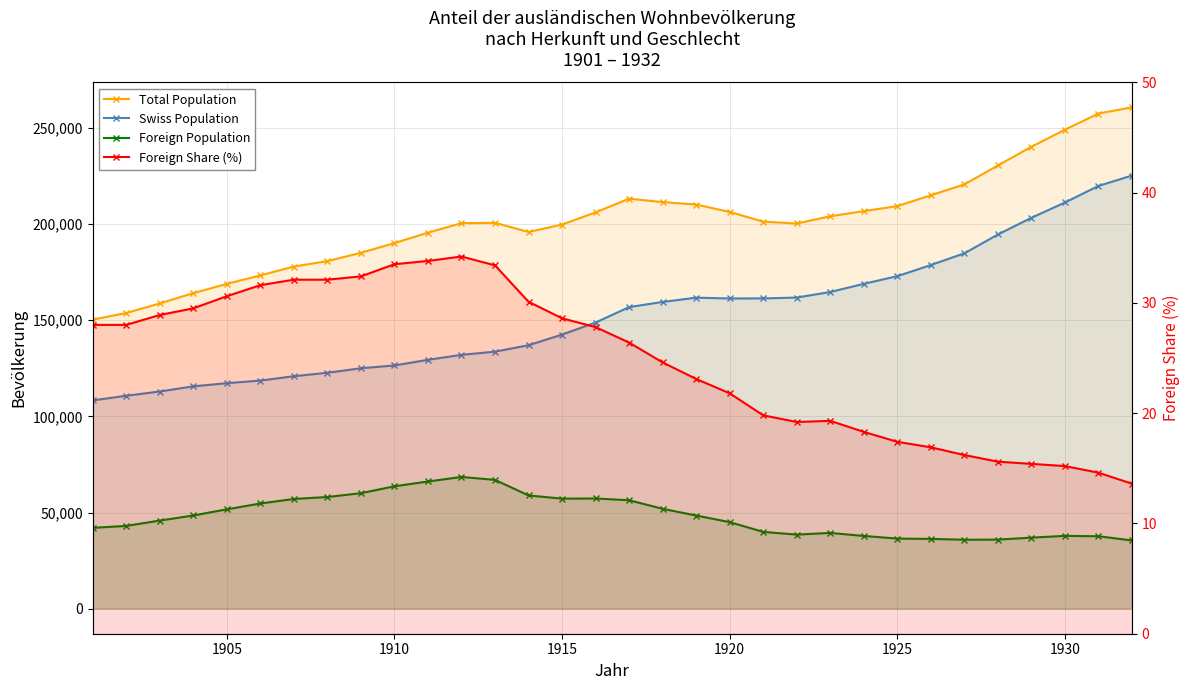

True or false: Total Population and Foreign Population intersect in this chart.

False